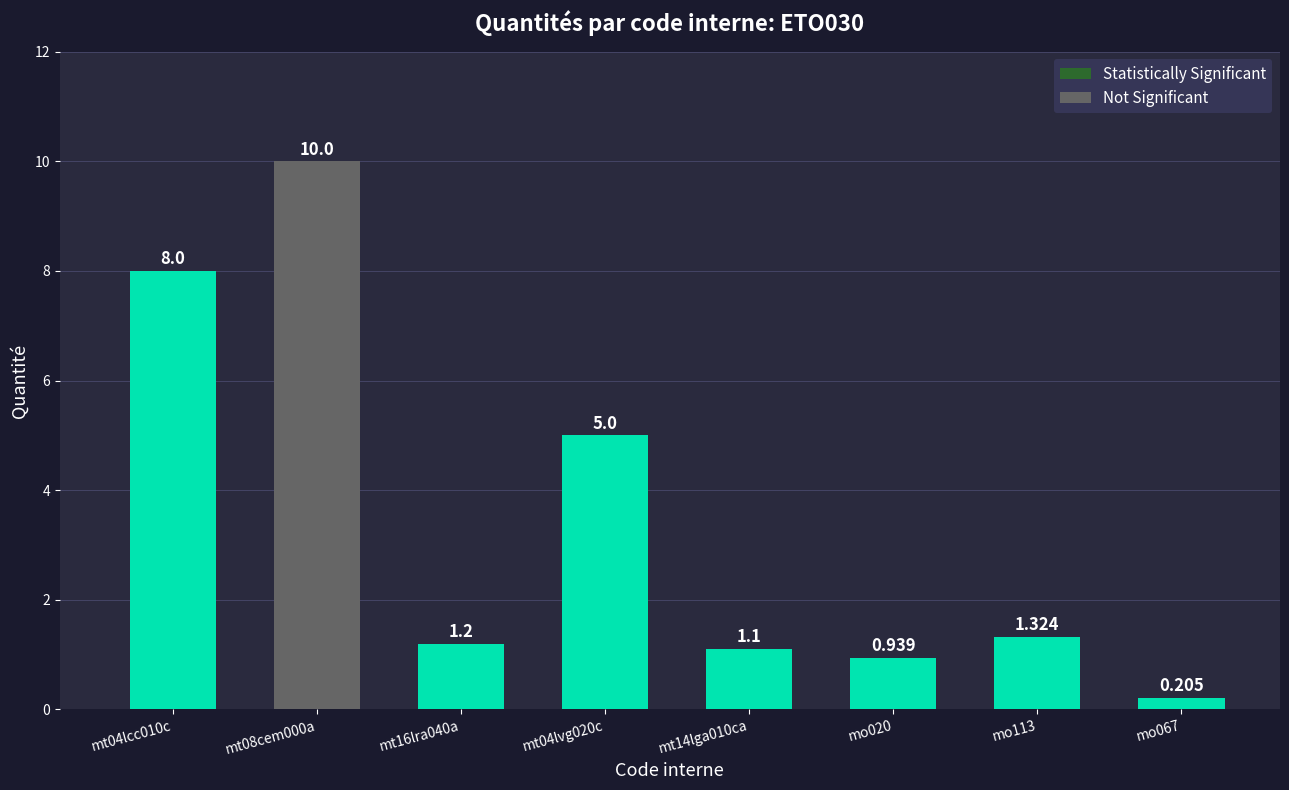

Is it true that the value at mt08cem000a is 4.5?

False